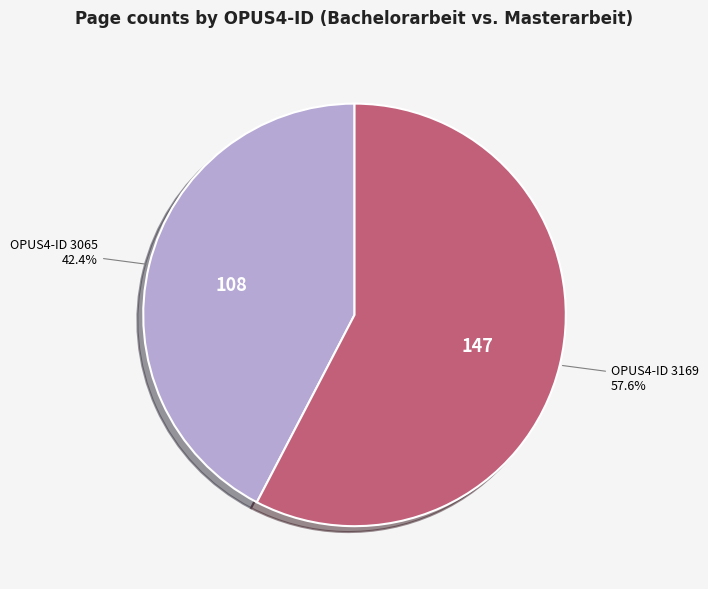

Rank the categories by value from lowest to highest.

OPUS4-ID 3065, OPUS4-ID 3169